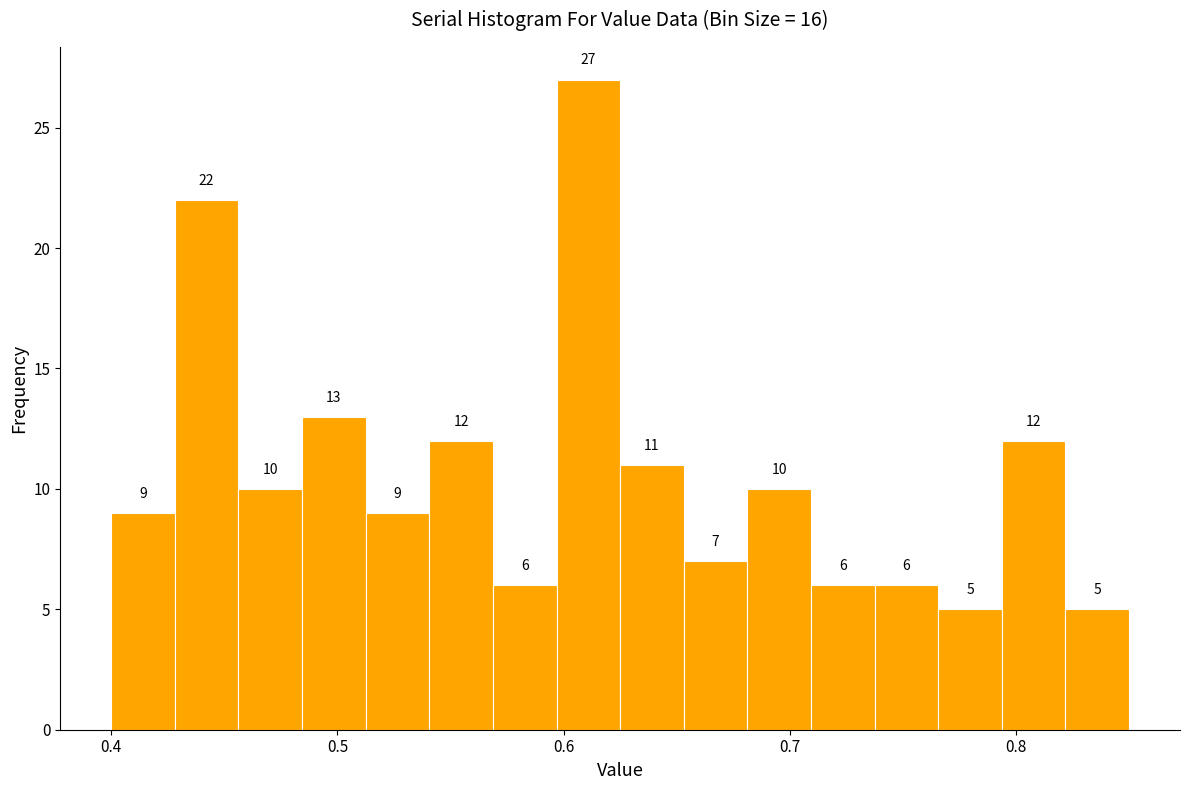

Read against the x-axis, roughly where is the centre of the tallest bar?

0.61